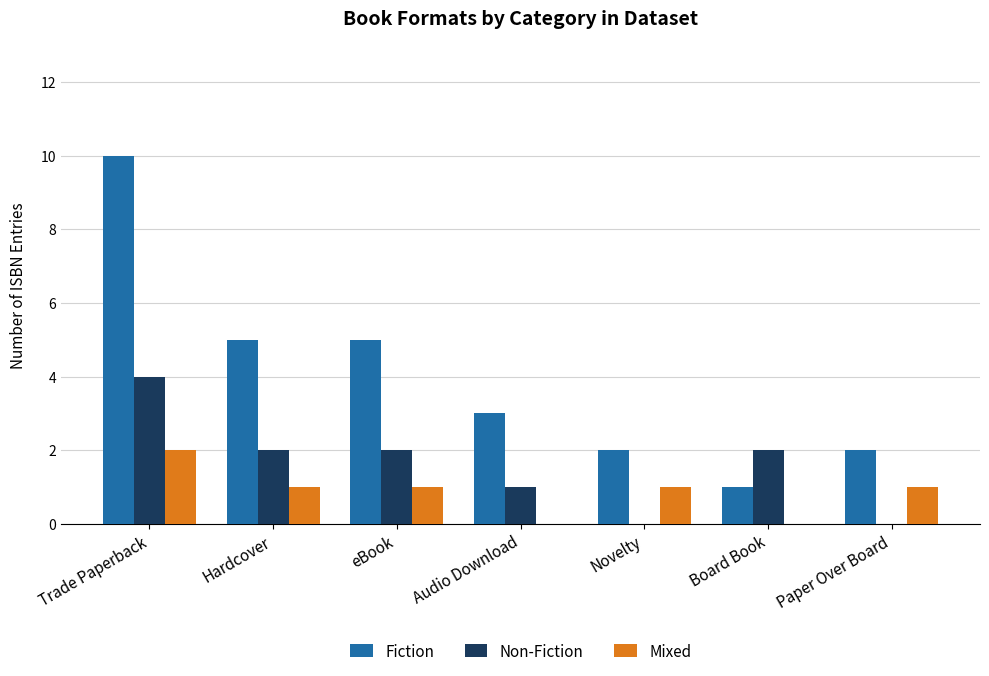

True or false: Fiction has a value of 1 at Board Book.

True